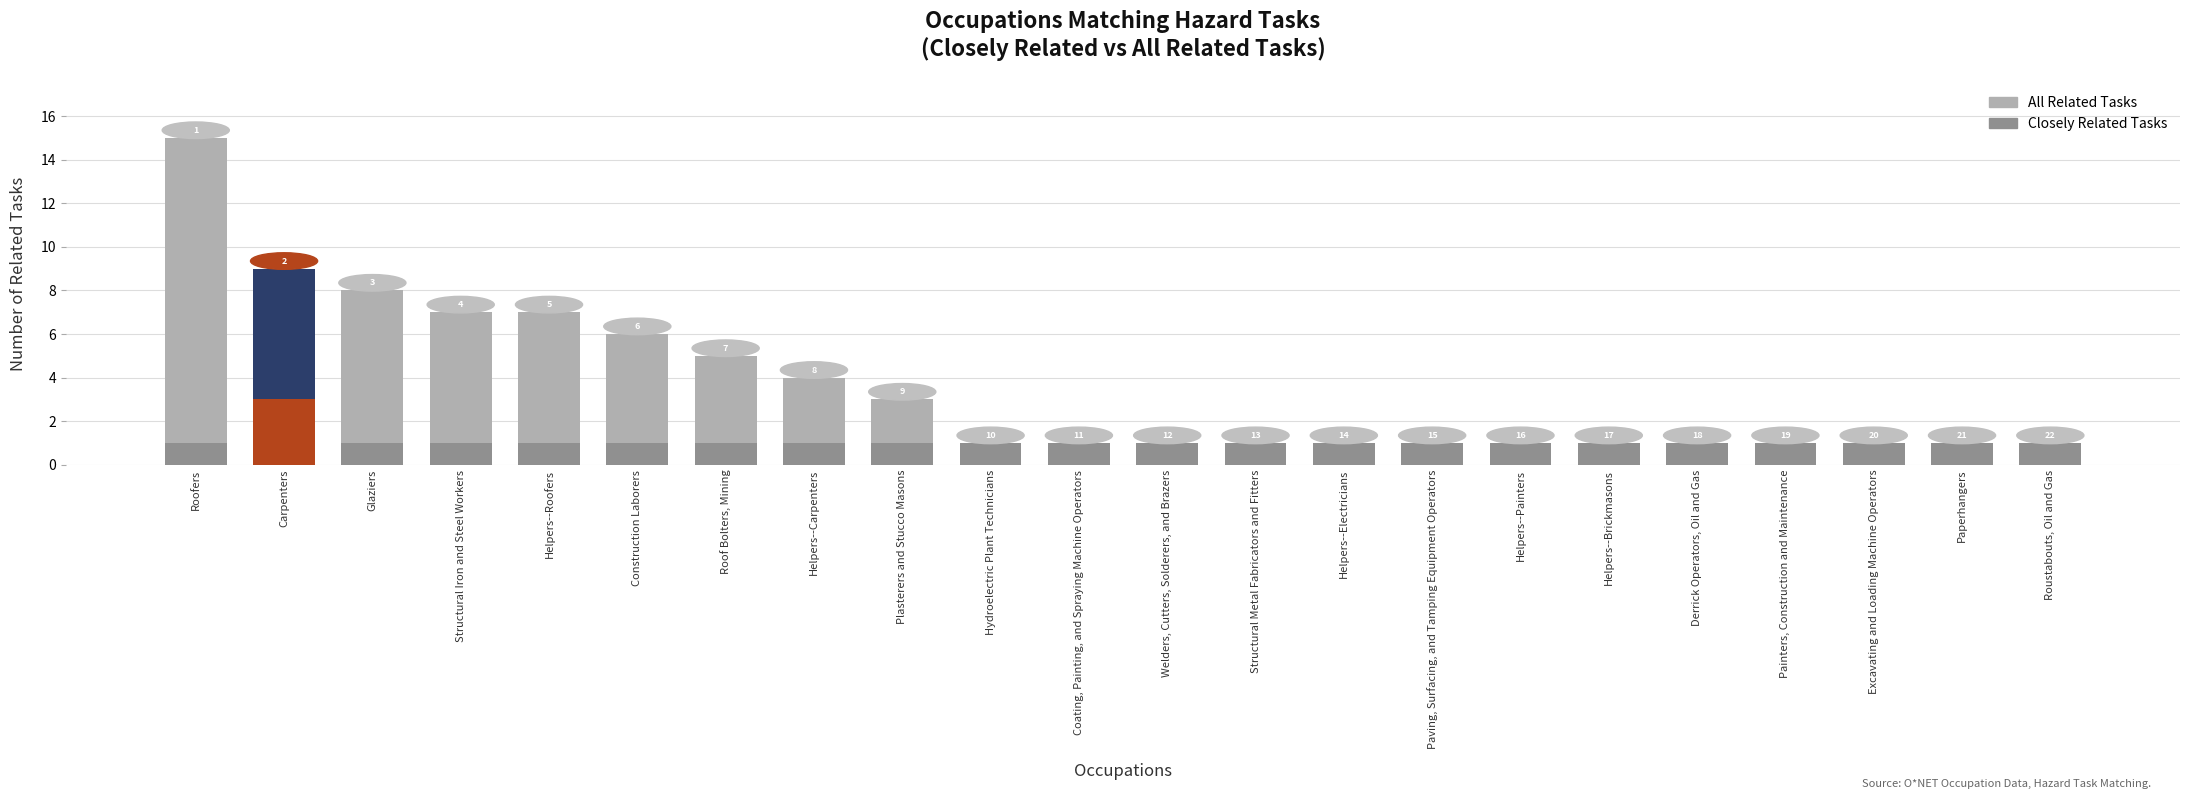

The value of Closely Related Tasks at Painters, Construction and Maintenance is 0. True or false?

False